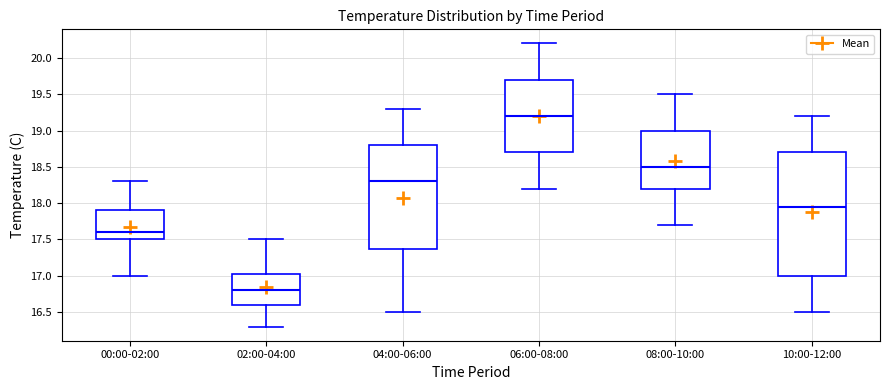

Comparing the boxes themselves (not the whiskers), which one is the tallest?

10:00-12:00